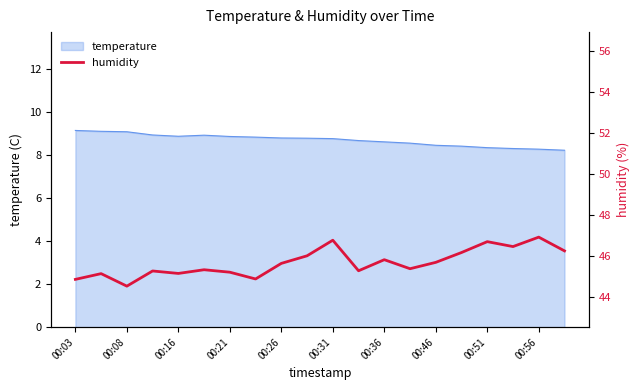

Is it true that temperature equals 8.9 at 00:16?

True